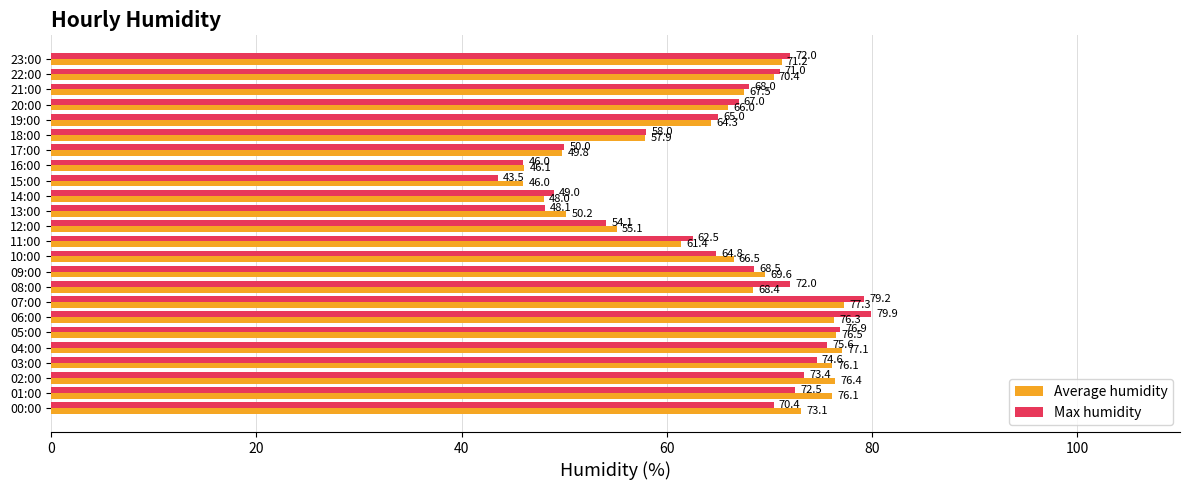

How many data points in Average humidity are less than 68?

12